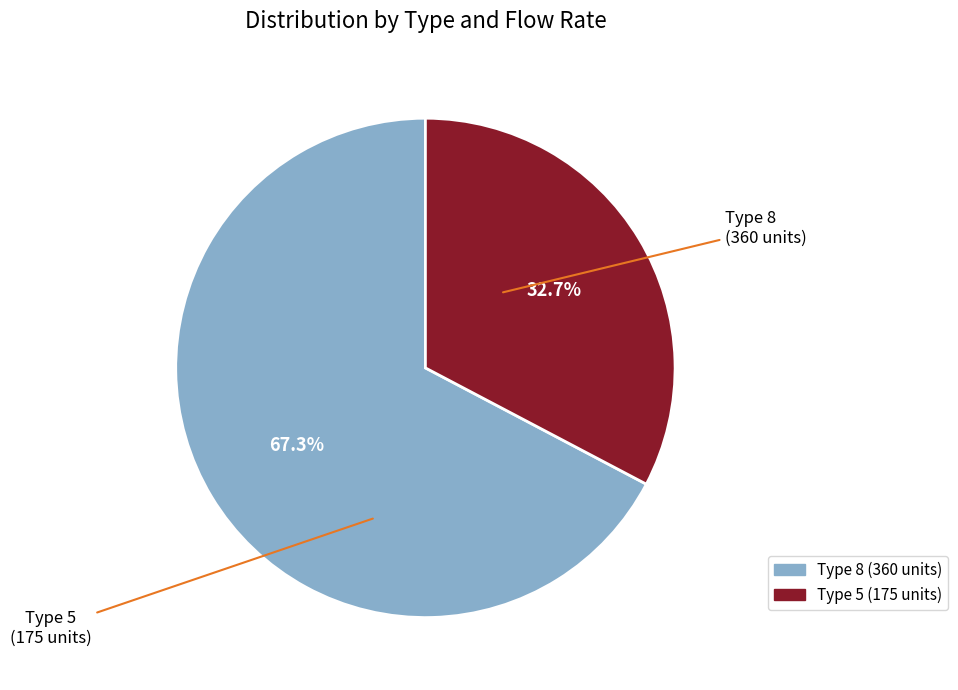

Is there any slice that represents more than half of the pie?

Yes